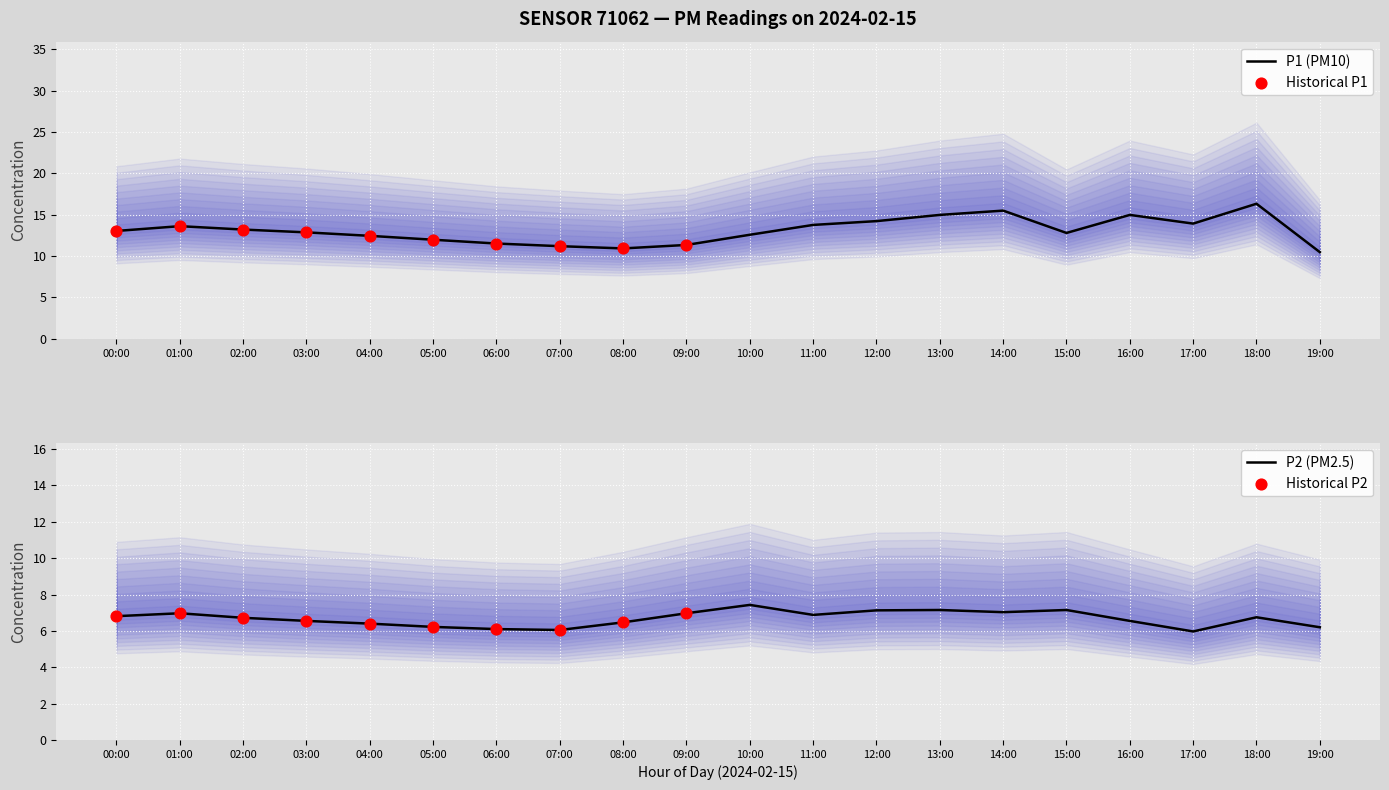

Which series has the widest spread of Y values?

P1